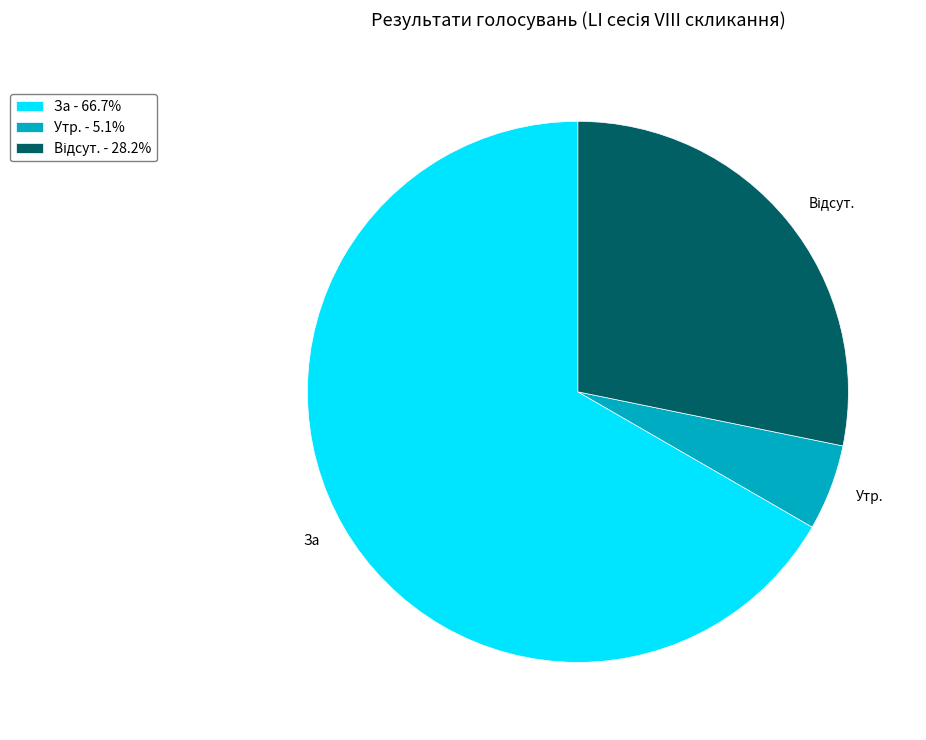

Does За - 66.7% account for over 50% of the chart?

Yes